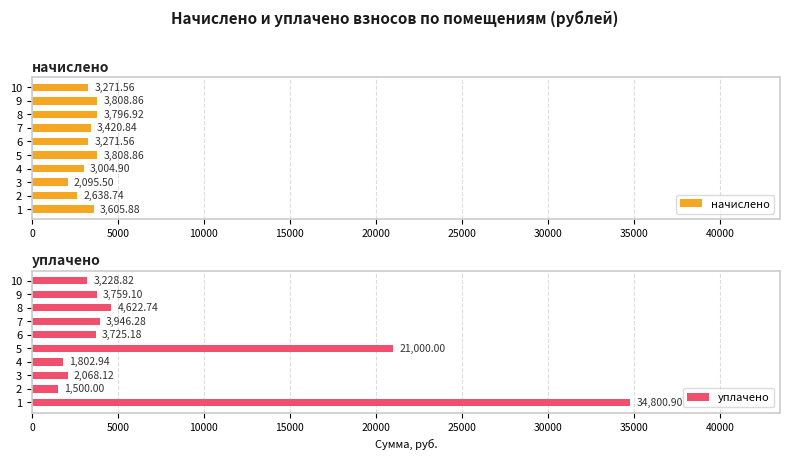

How many values in the начислено series exceed 3420?

5